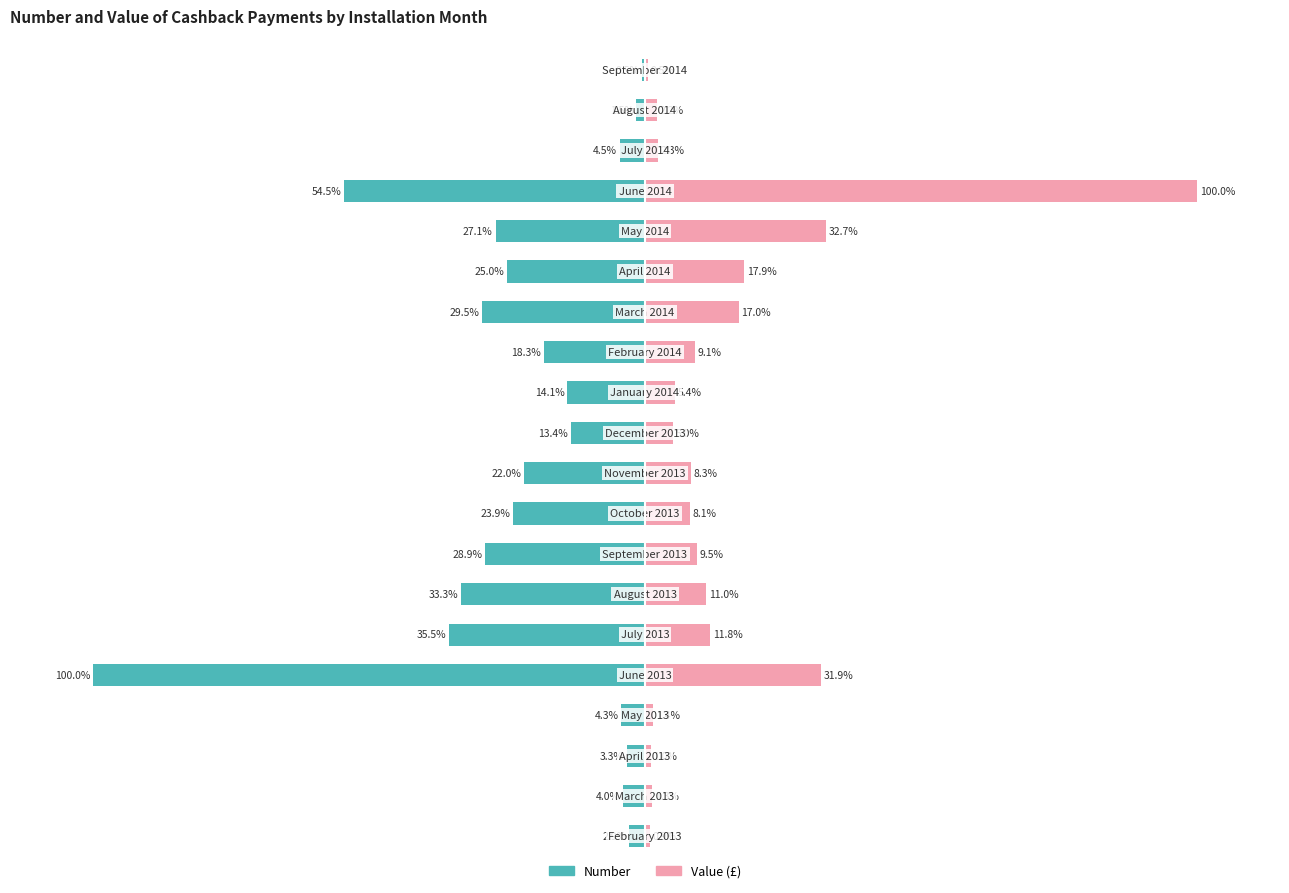

Is the value of Value (£) at 18 greater than the value of Number at 3?

Yes